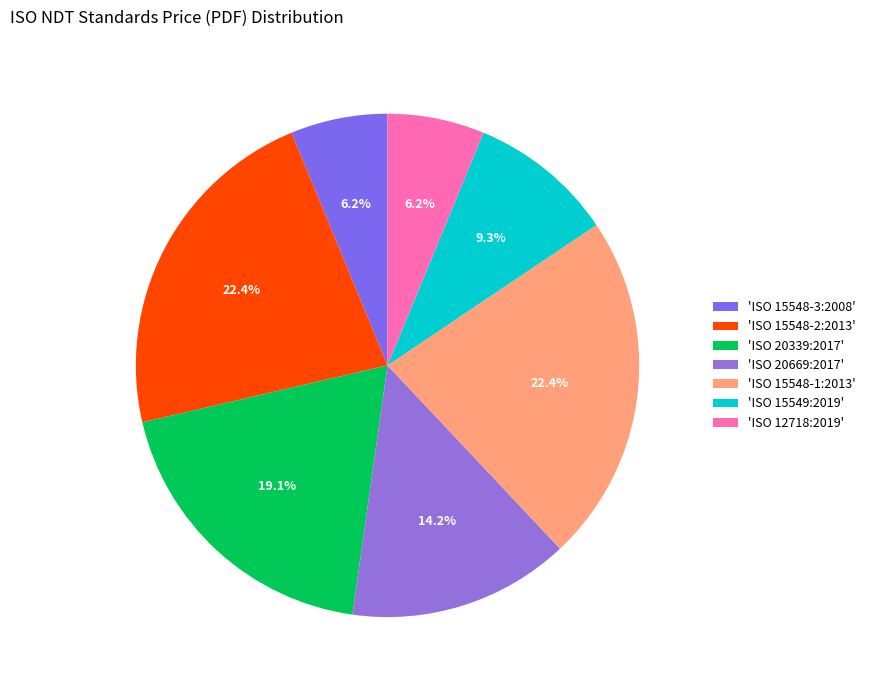

Is there any slice that represents more than half of the pie?

No